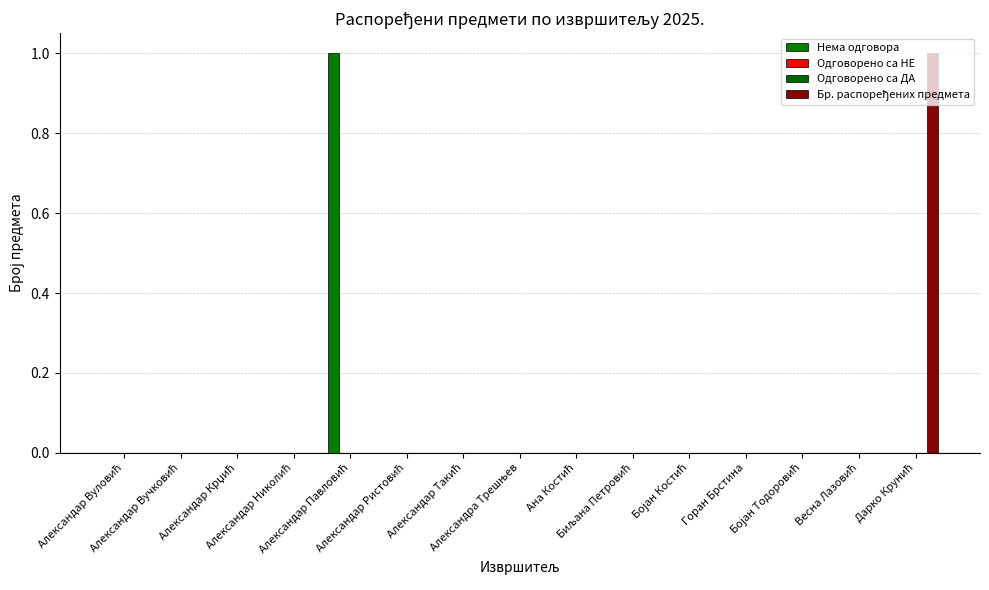

What is the difference between the maximum and minimum values in the Нема одговора series?

1